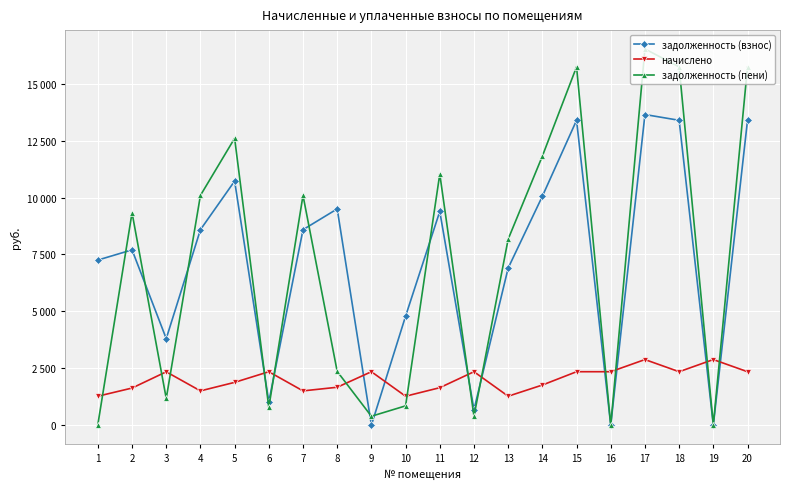

What is the difference between the highest and lowest values at 1?

7228.4